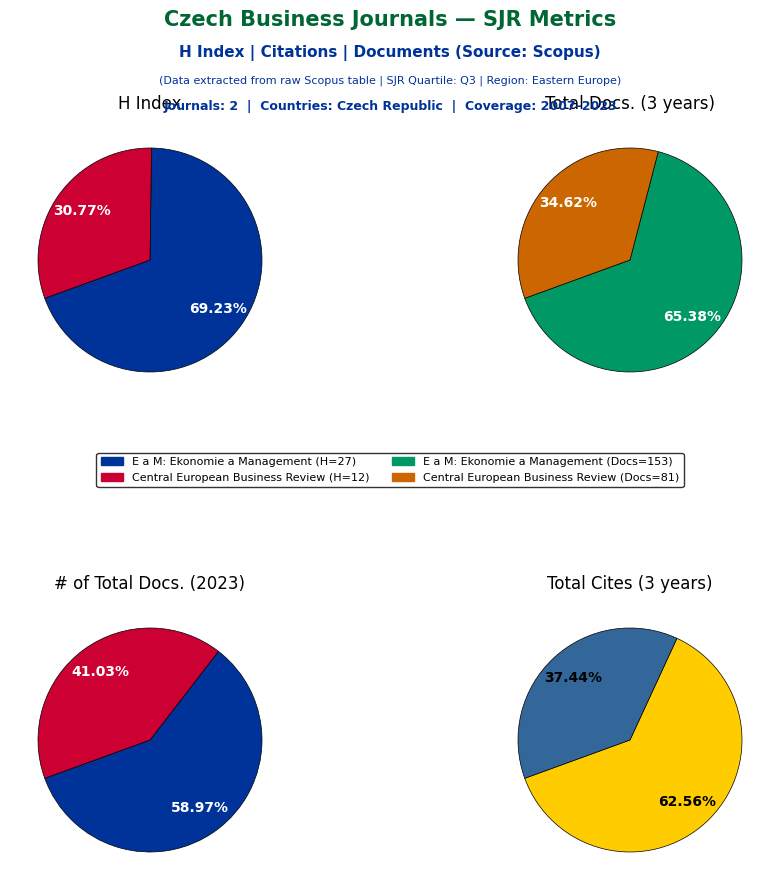

Which slice is the largest?

E a M: Ekonomie a Management